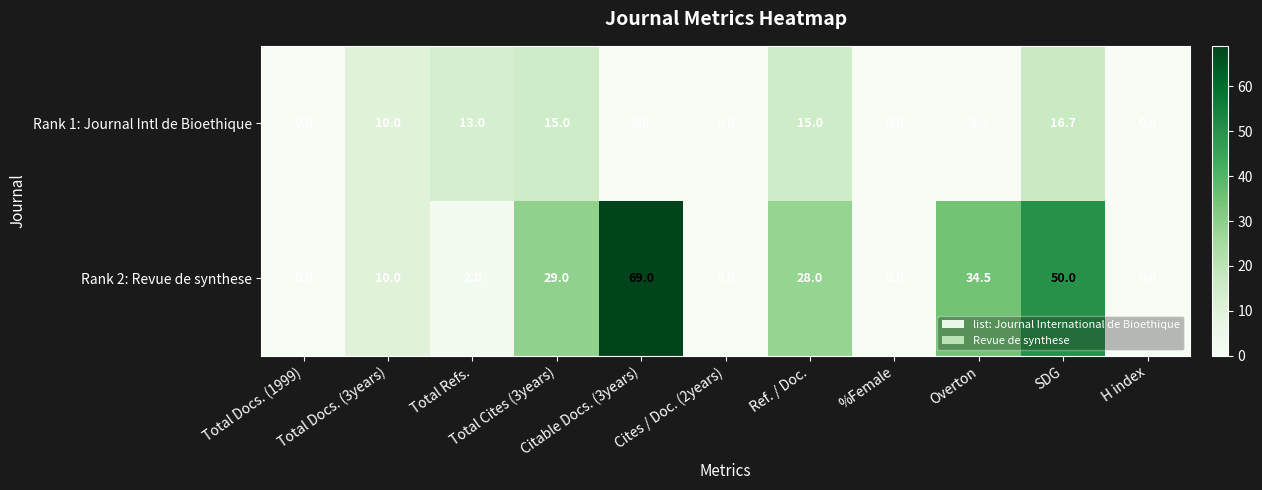

How many data points does each series have?

11